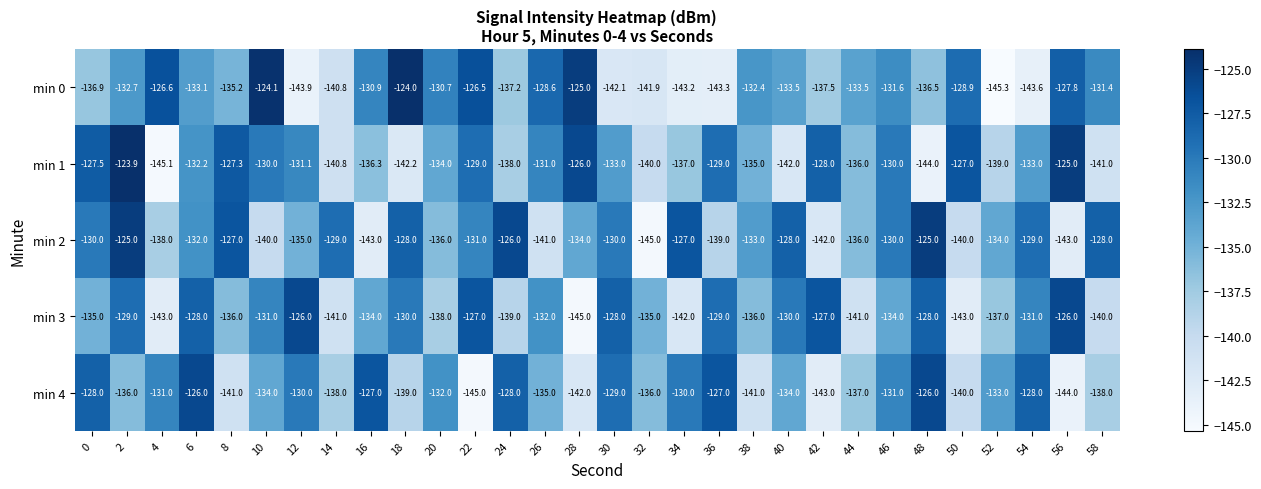

Rank the series at 56 from lowest to highest value.

min 4, min 2, min 0, min 3, min 1